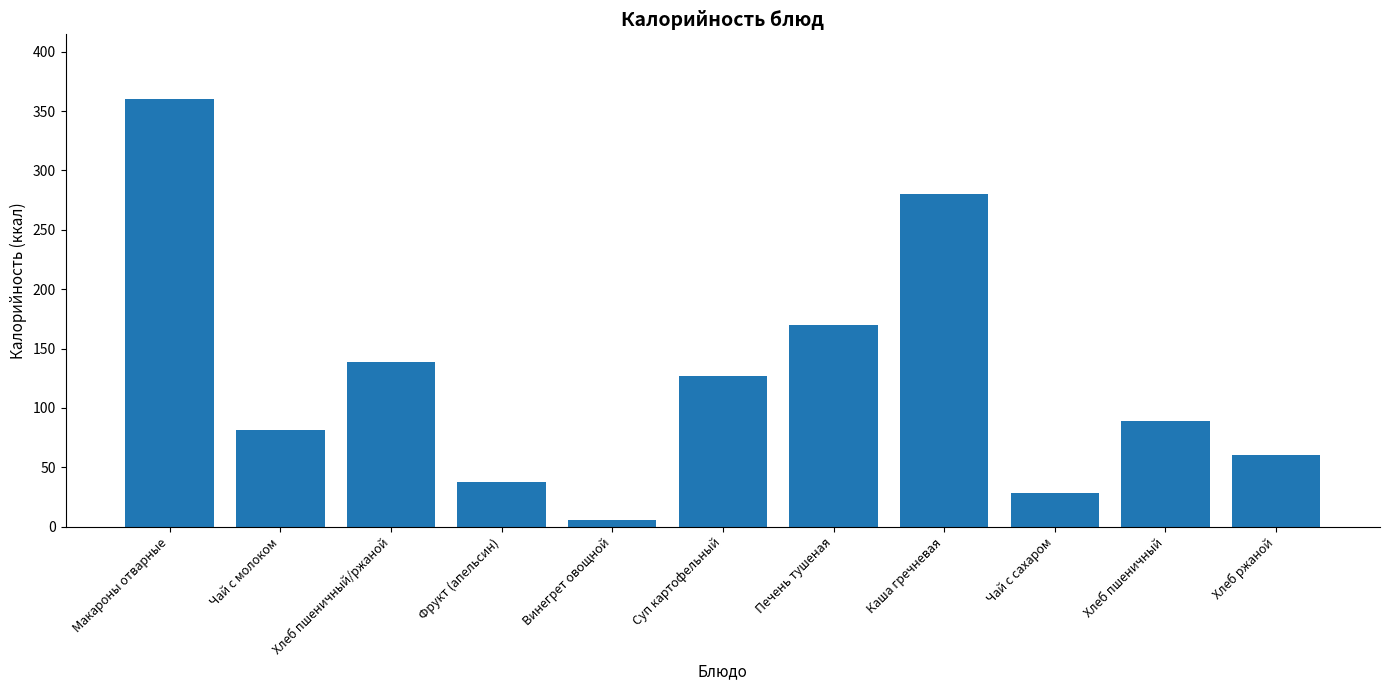

How many values are below 89?

5